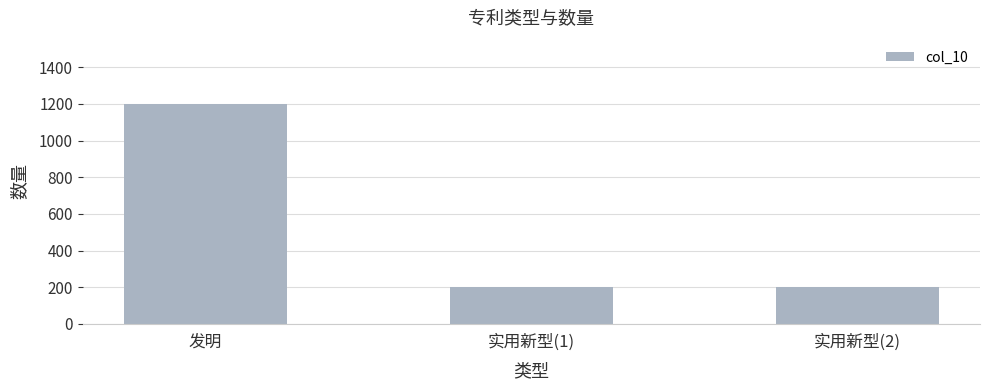

What is the sum of all values?

1600